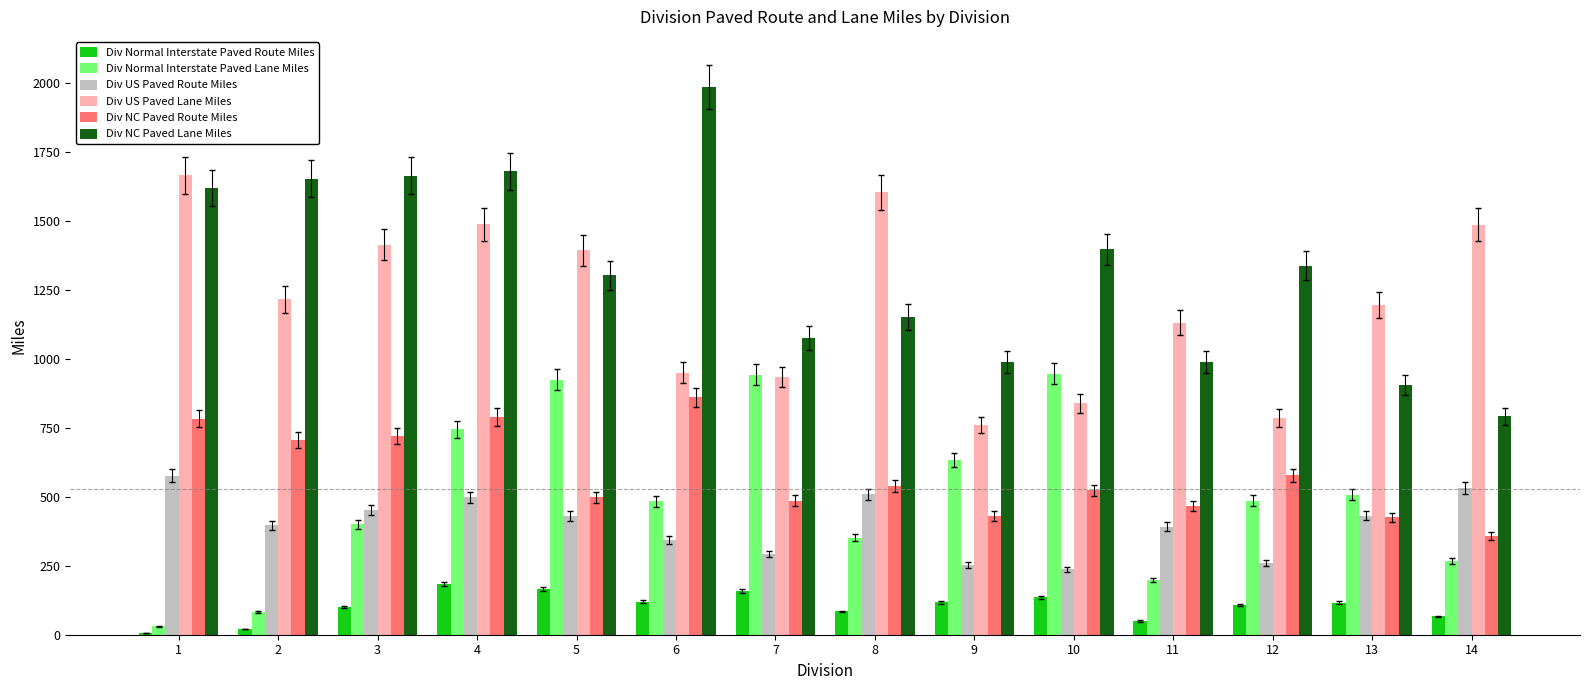

What is the sum of the Div NC Paved Route Miles values at 11 and 7?

953.0